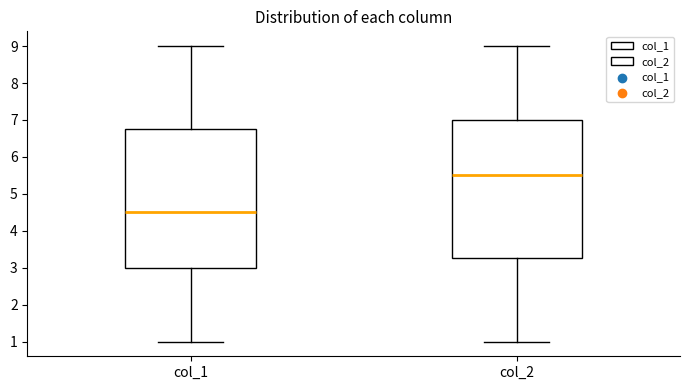

Reading left to right, transcribe this box plot: for each box, give where its median line is, the range the box spans, and where its two whiskers end, as read against the y-axis. The values are not printed on the chart, so give them approximately, as read against the axis.

col_1: median 4.5, box 3.0 to 6.8, whiskers 1.0 to 9.0
col_2: median 5.5, box 3.3 to 7.0, whiskers 1.0 to 9.0